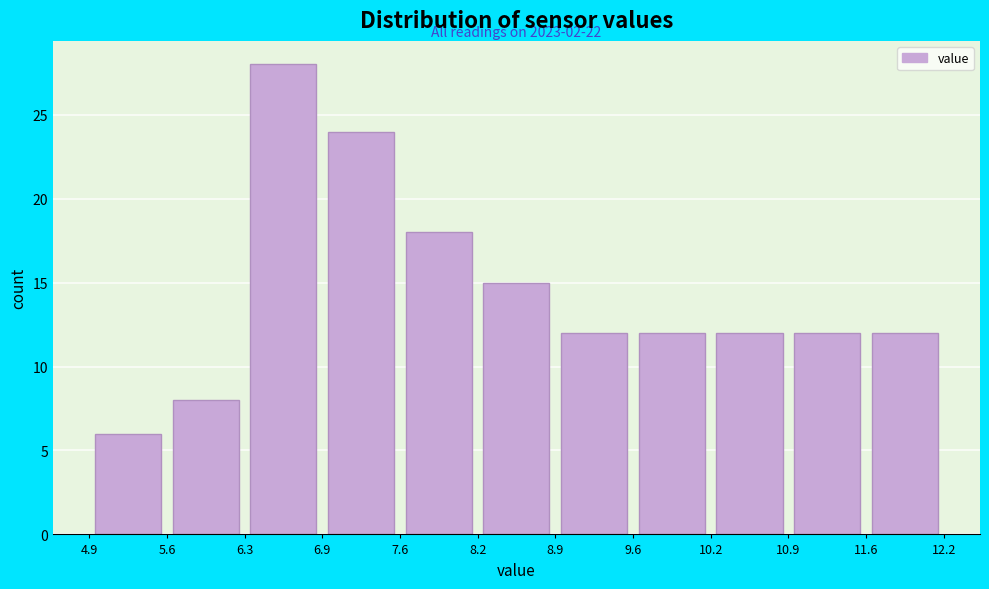

Which range on the x-axis has the tallest bar?

6.3 to 6.9